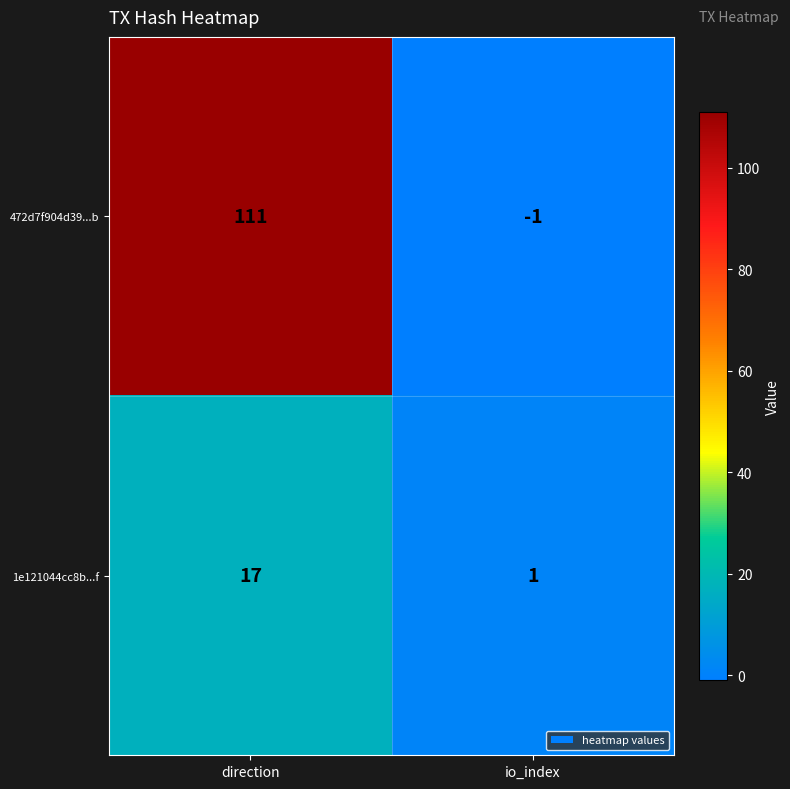

What is the difference between the 472d7f904d39...b values at direction and io_index?

112